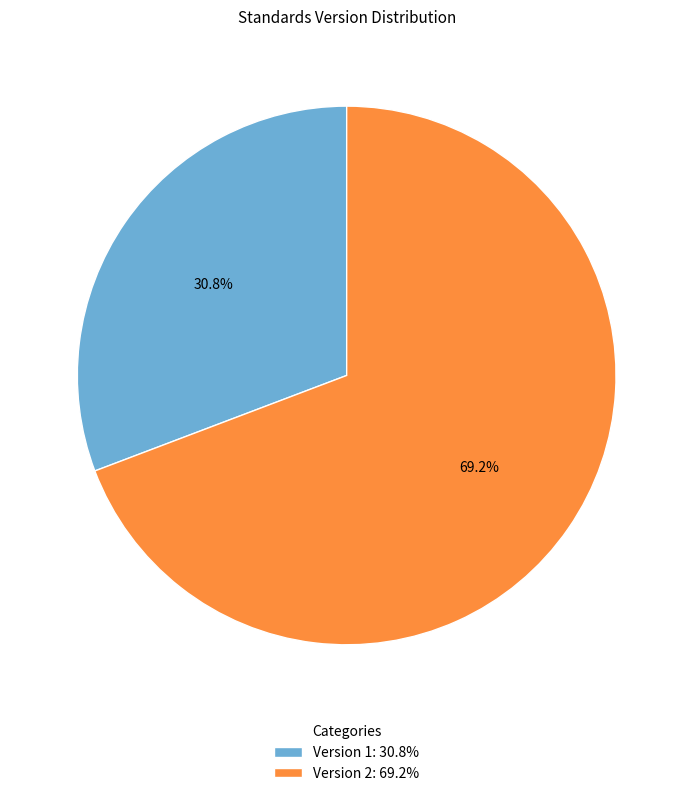

Count the number of slices in the pie.

2